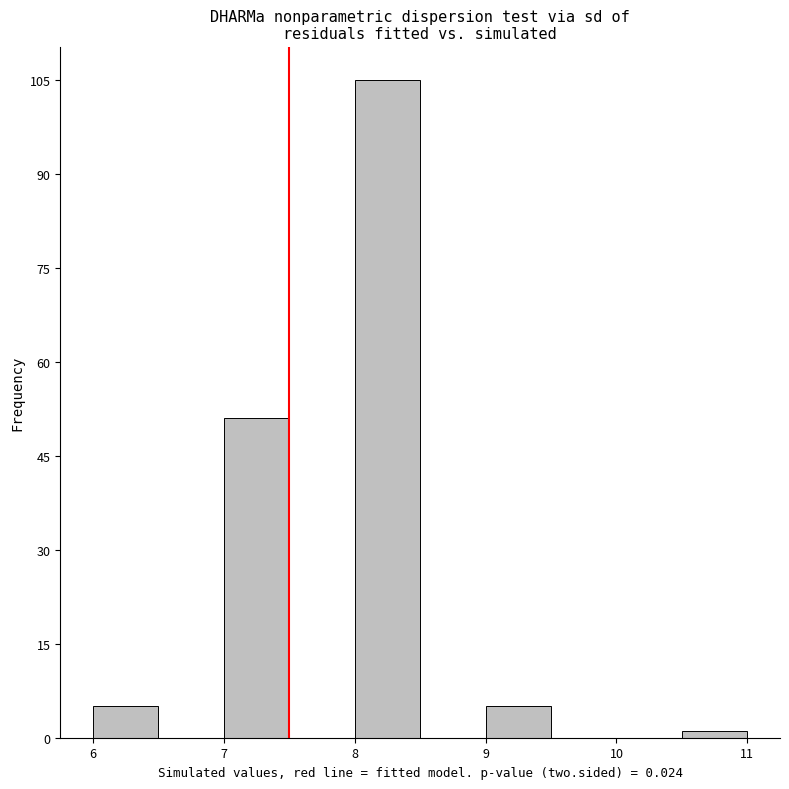

How tall is the bar that spans 9.0 to 9.5 on the x-axis? The values are not printed on the chart, so give them approximately, as read against the axis.

6